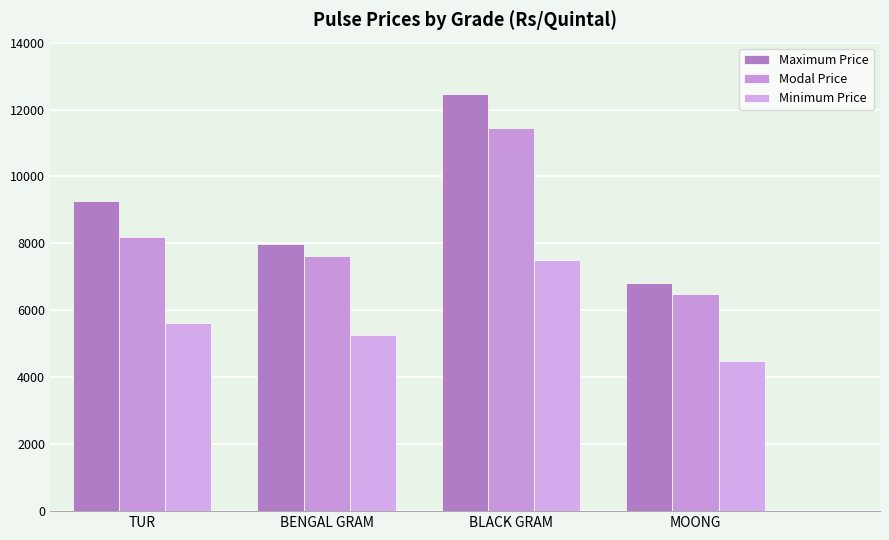

Does the chart contain any negative values?

No